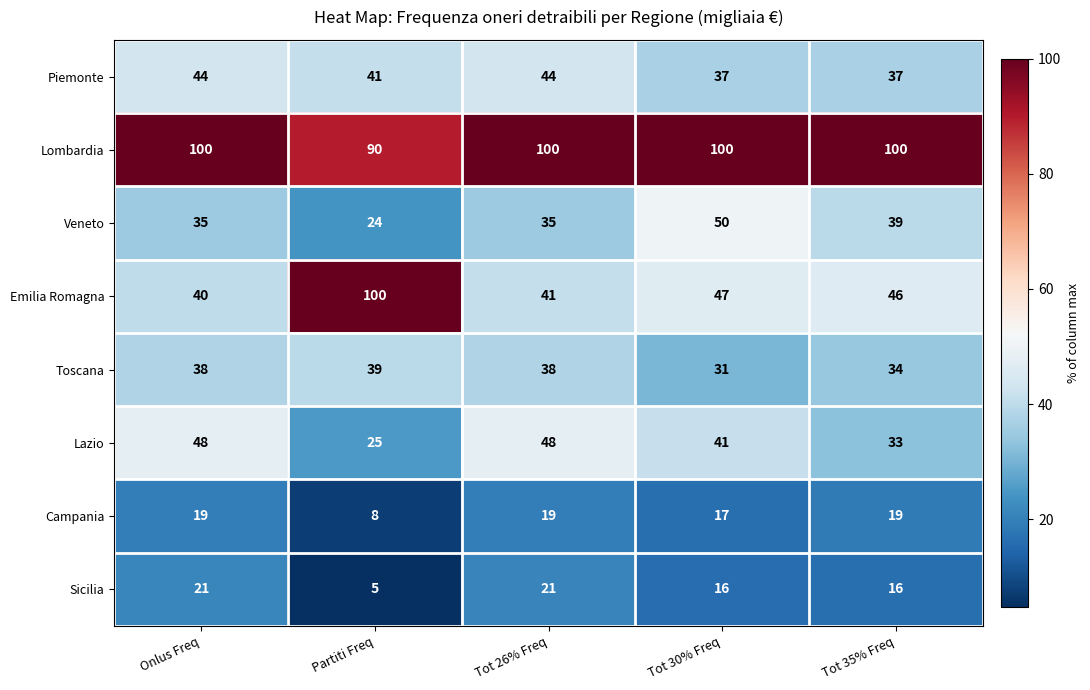

What is the difference between the second highest and second lowest values in the Emilia Romagna series?

6